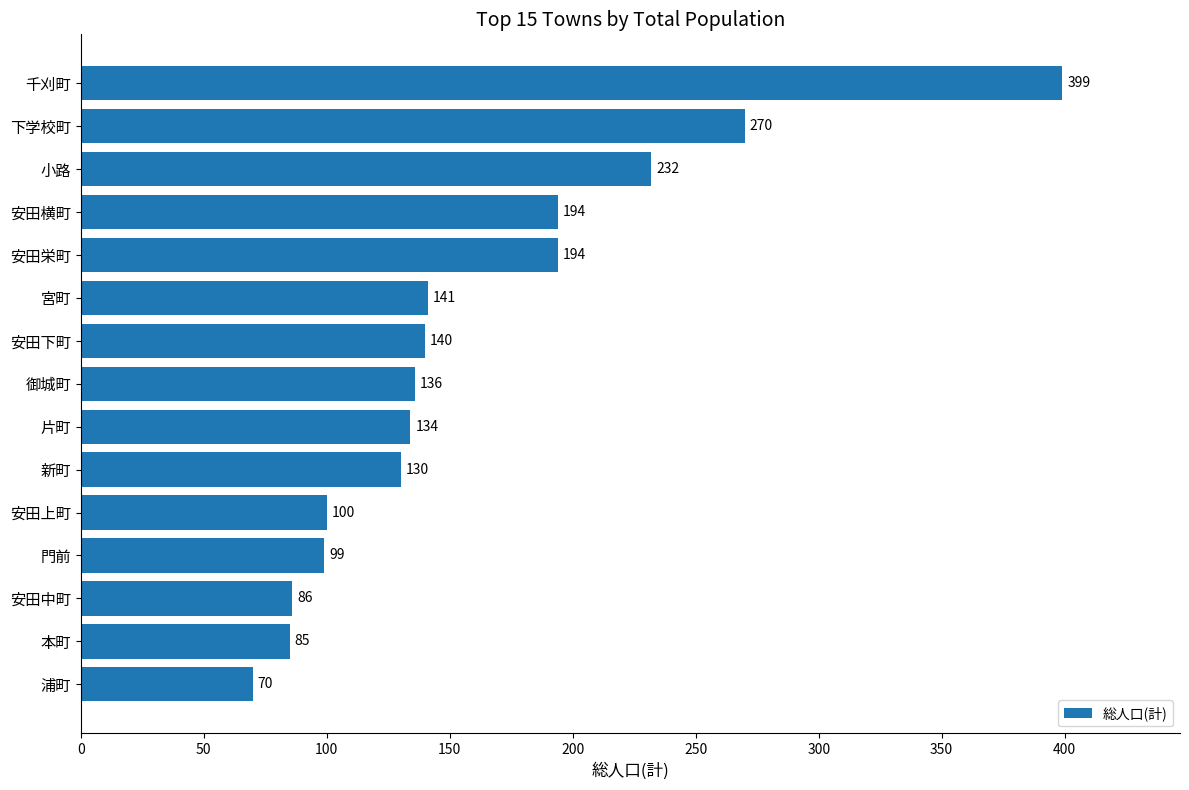

What is the difference between the maximum and minimum values?

329